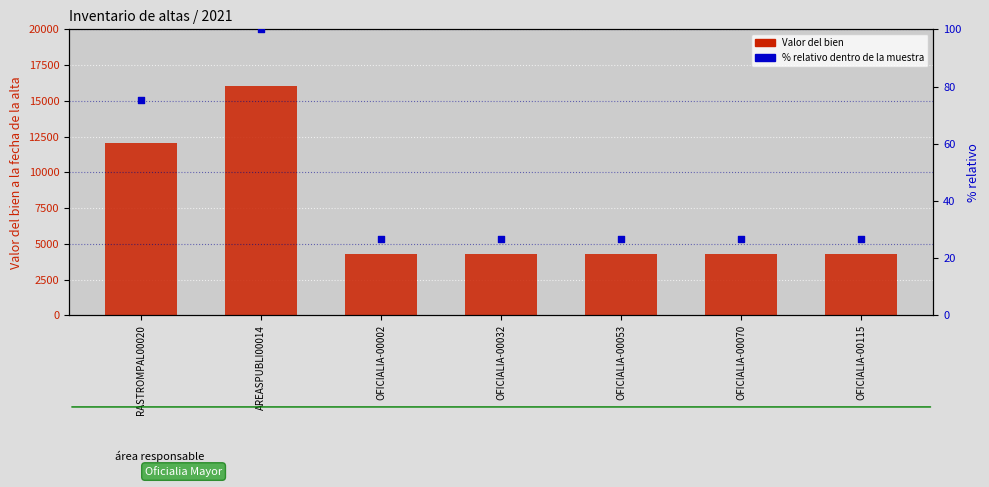

Is the value of Valor del bien at OFICIALIA-00053 greater than the value of % relativo dentro de la muestra at OFICIALIA-00032?

Yes